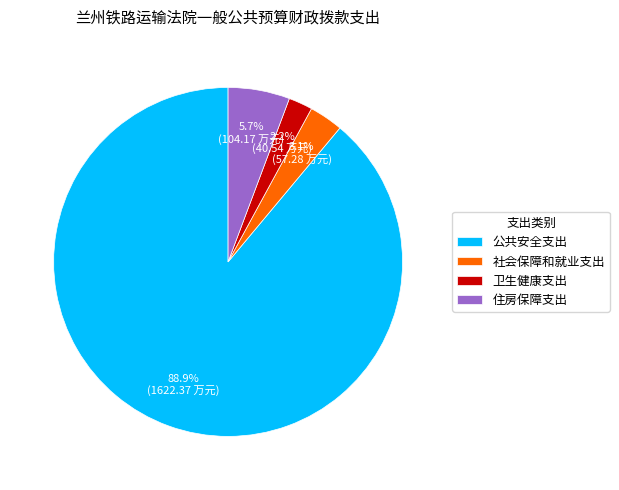

What is the largest slice in the pie chart?

公共安全支出